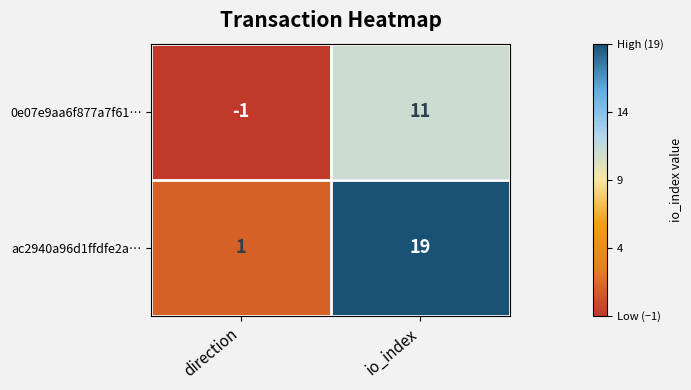

Read the 0e07e9aa6f877a7f61… value at io_index, to the nearest 5.

10